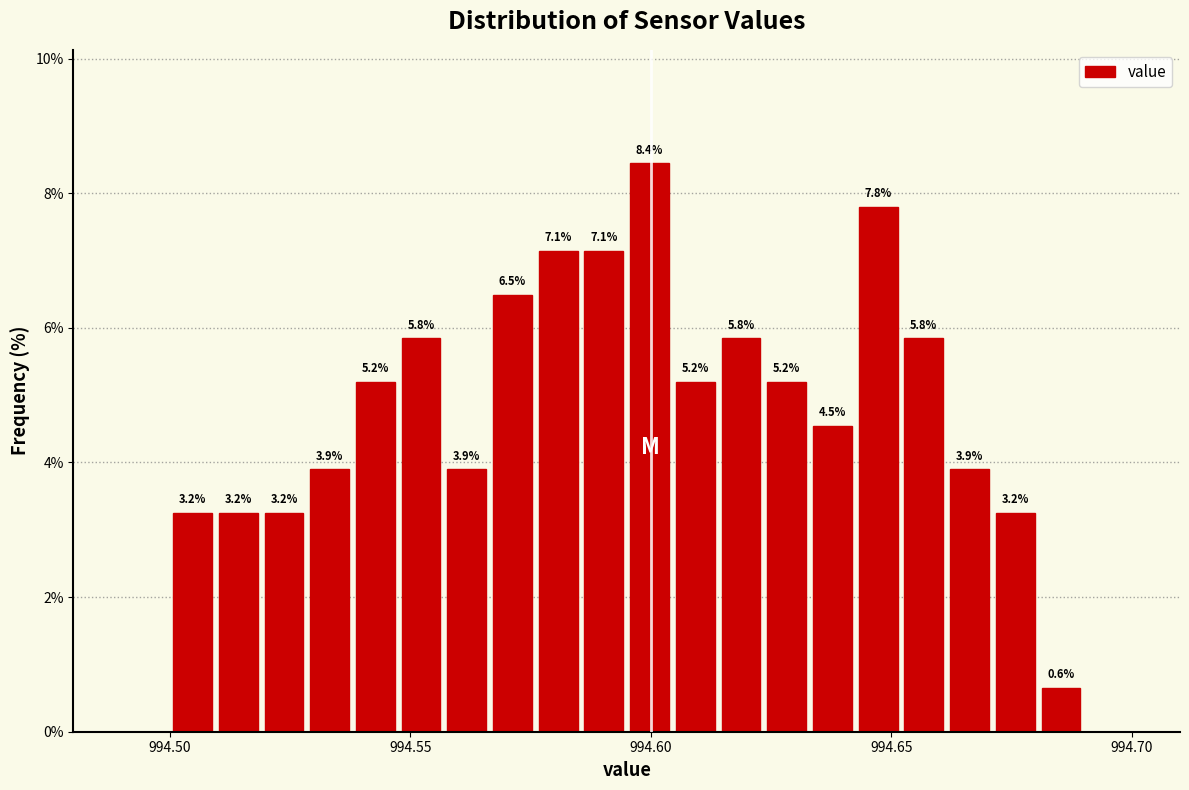

Read against the x-axis, roughly where is the centre of the tallest bar?

994.600